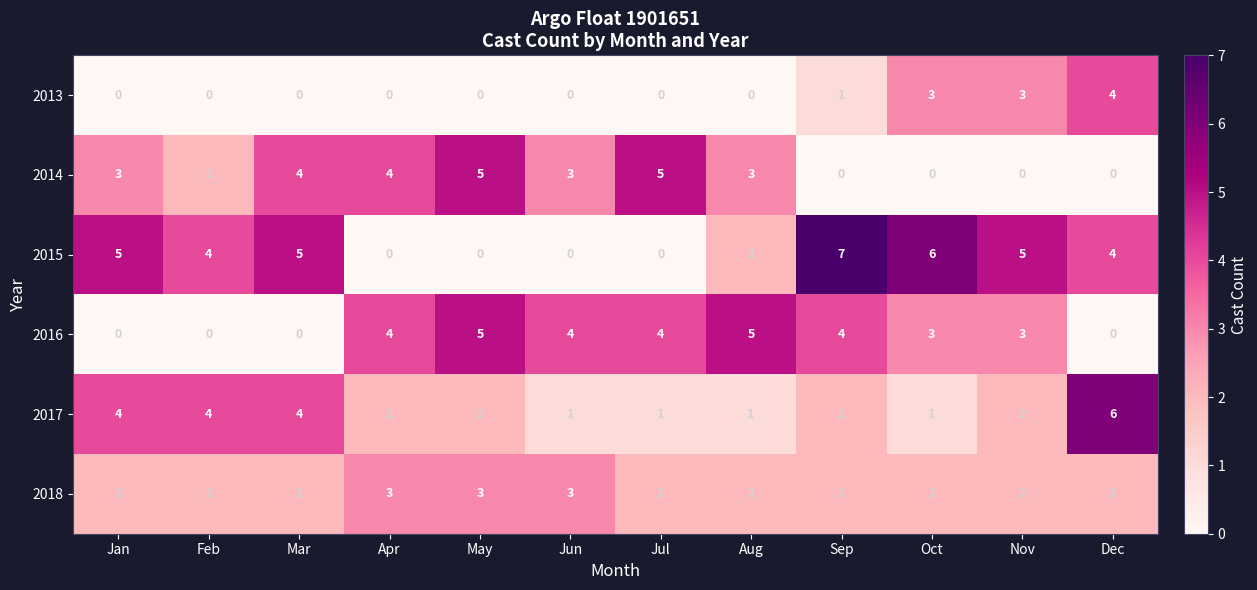

At which label does 2013 reach its peak?

Dec